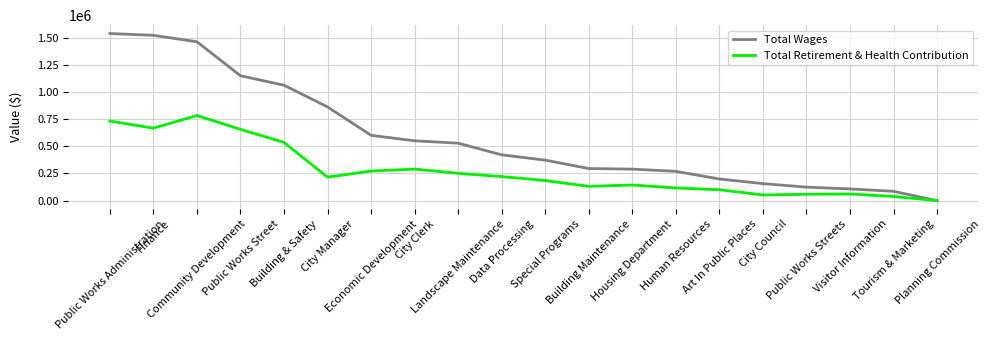

Is the value of Total Wages at City Manager greater than the value of Total Retirement & Health Contribution at Special Programs?

Yes